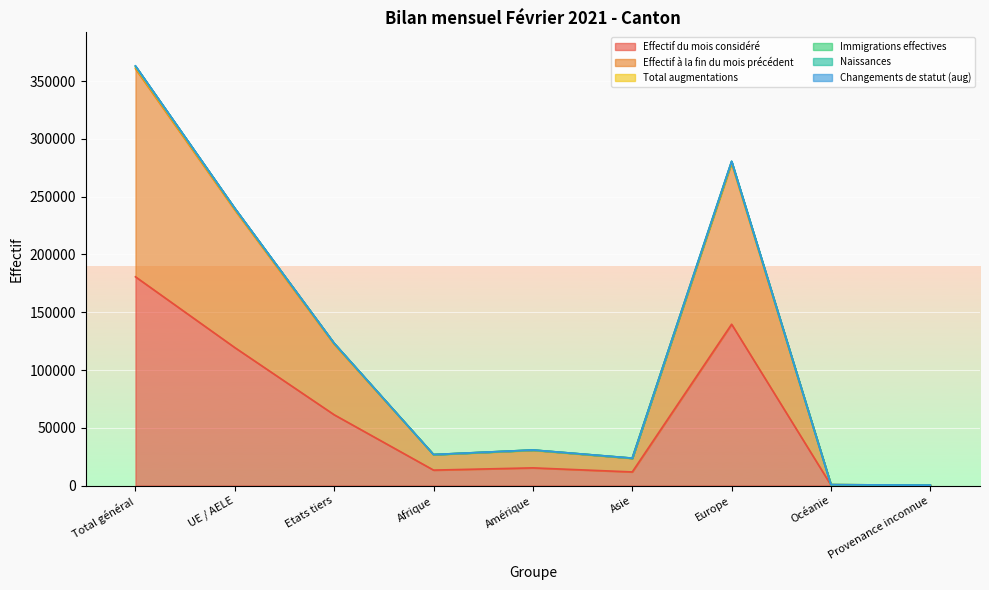

What is the sum of all Naissances values?

1086093